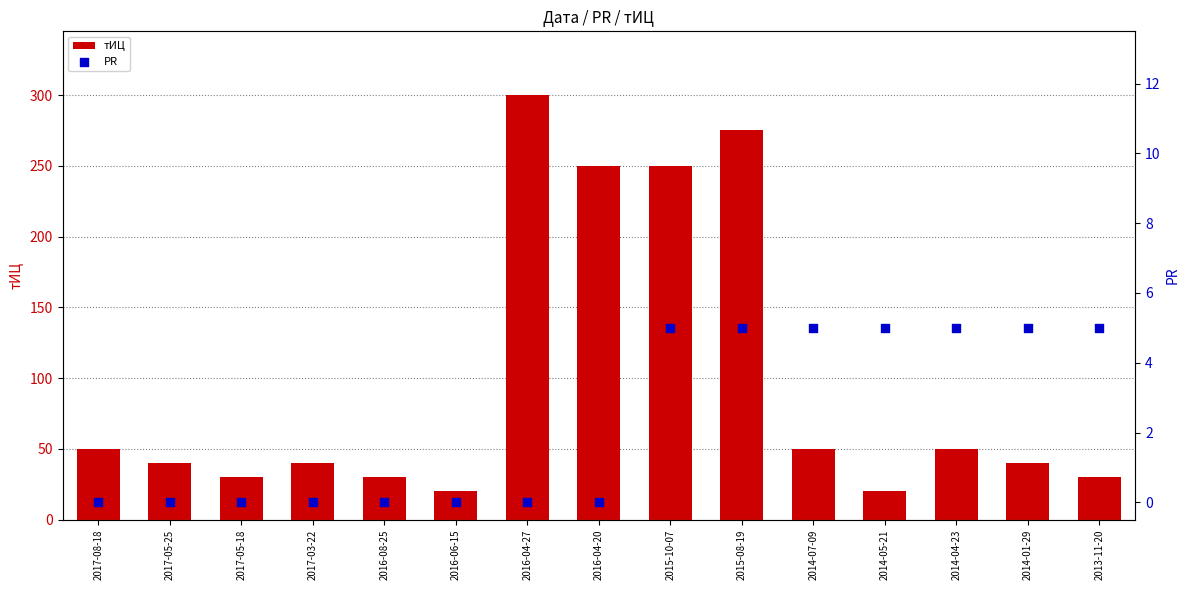

At which category is the sum across all series the highest?

2016-04-27